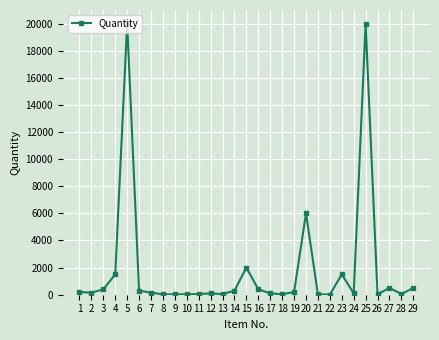

True or false: there are more than 1 points higher than both neighbors.

True